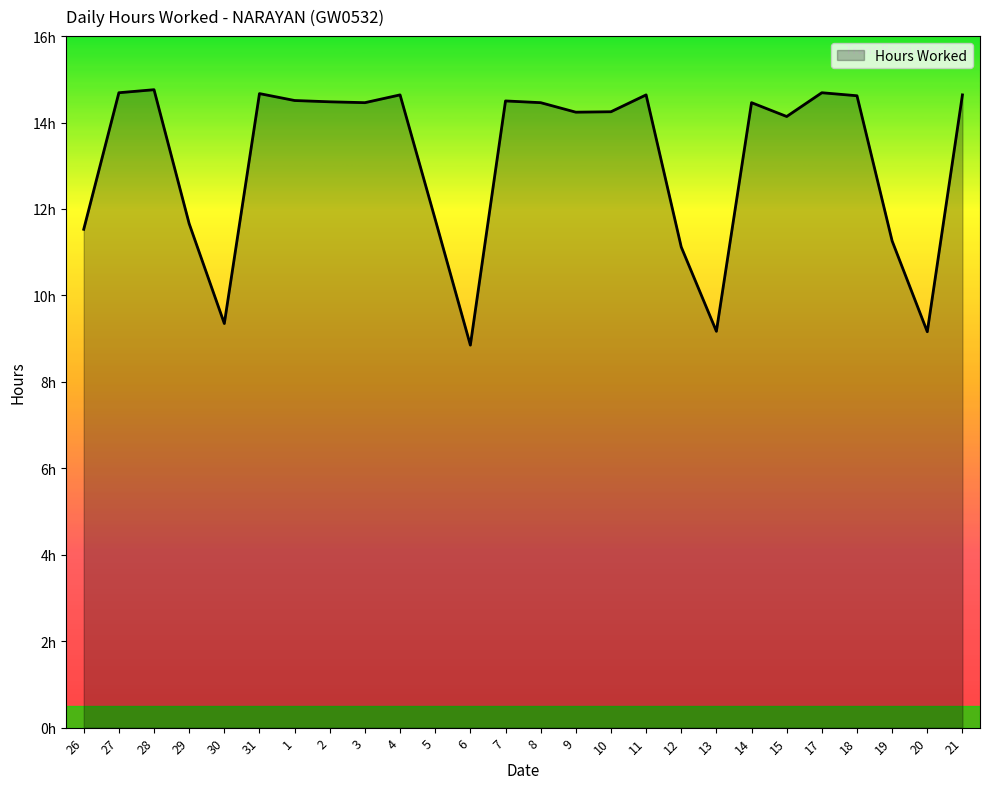

At which label is the value closest to 11?

12